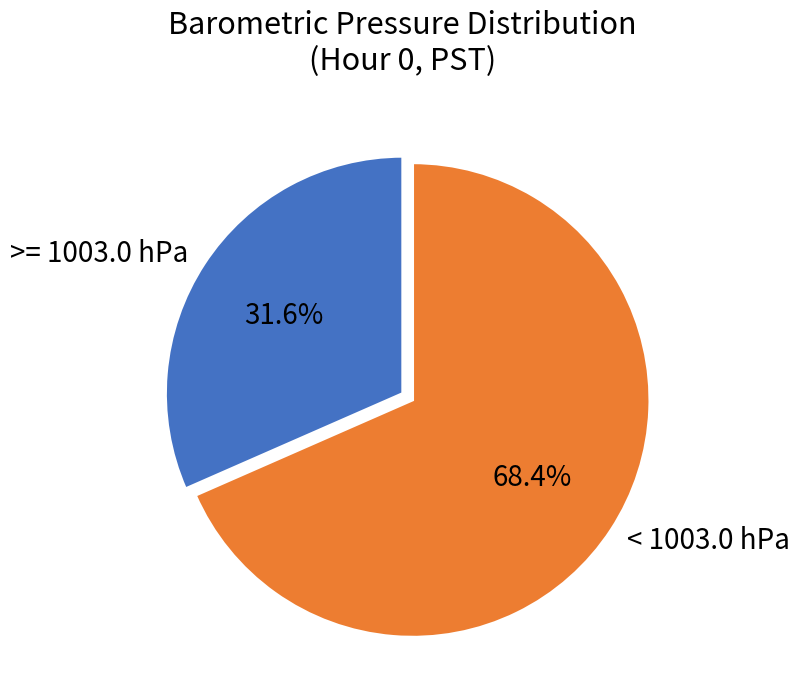

Which slice represents more than half of the pie?

< 1003.0 hPa